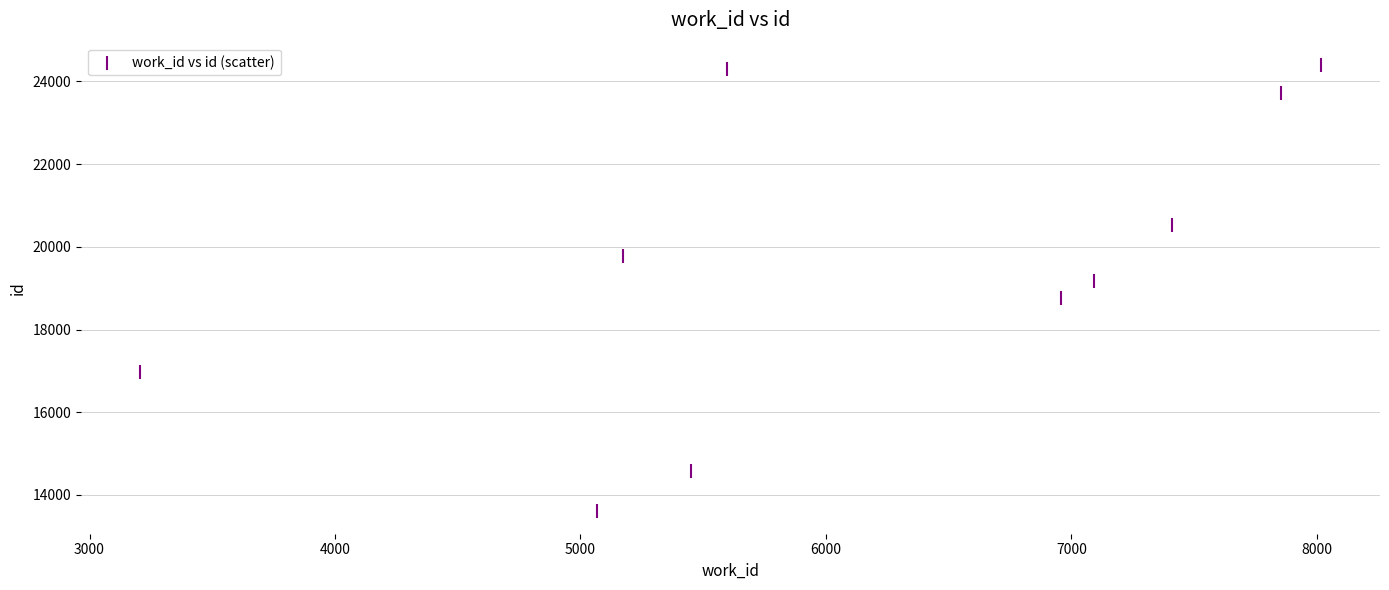

What is the average X value?

6183